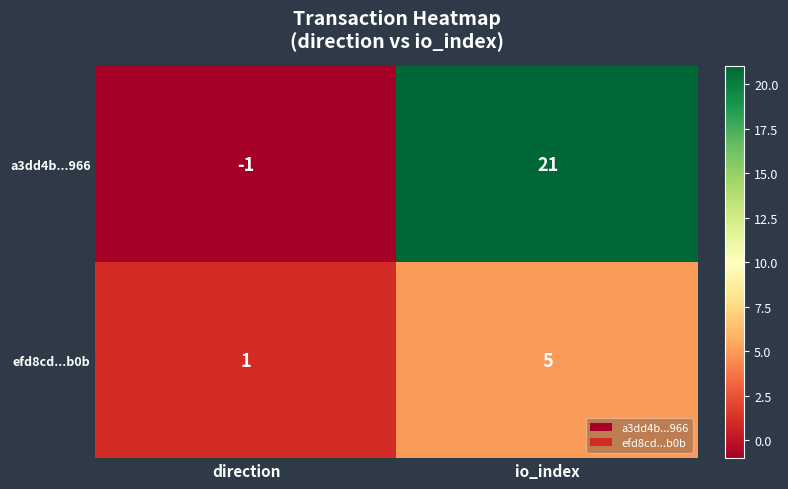

True or false: efd8cd...b0b has a value of 5 at io_index.

True